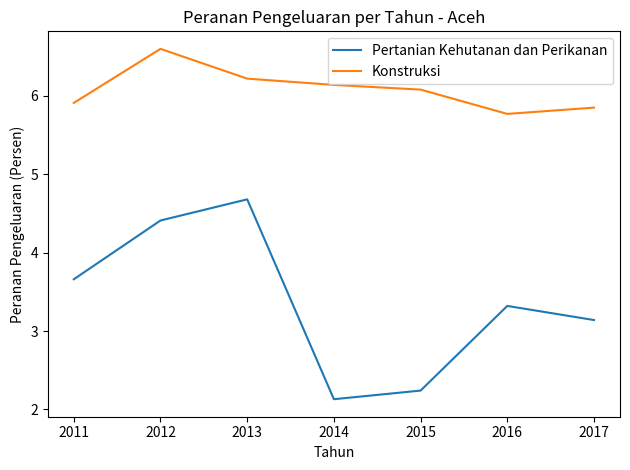

What is the spread (max minus min) of values at 2012?

2.2